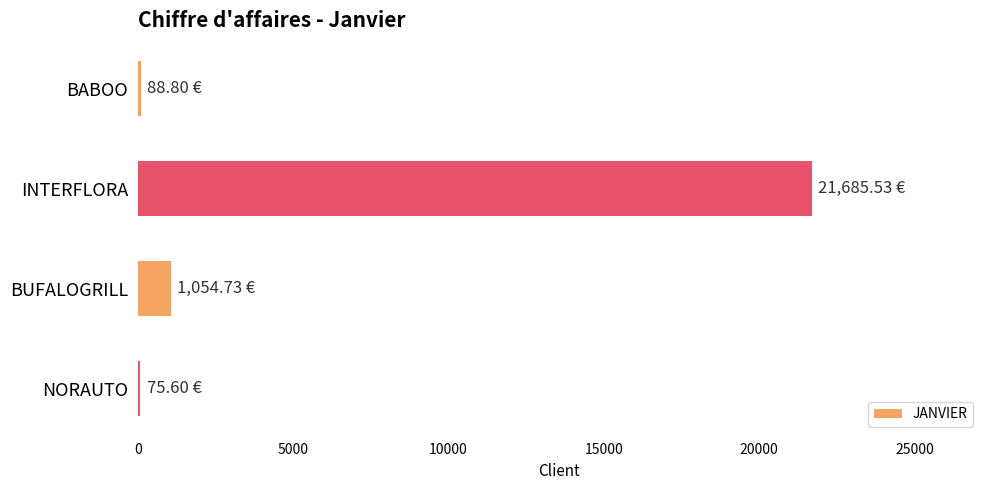

At which category does the chart reach its peak across all series?

INTERFLORA